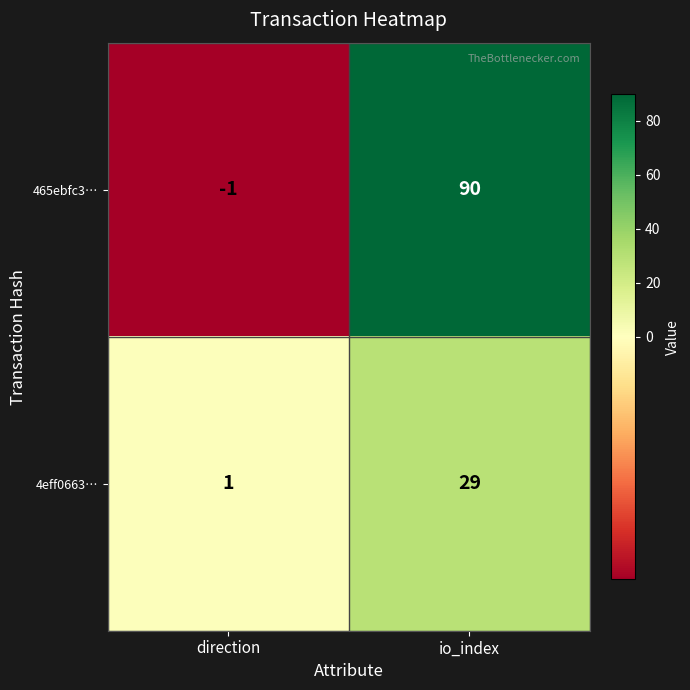

What is the greatest value displayed?

90